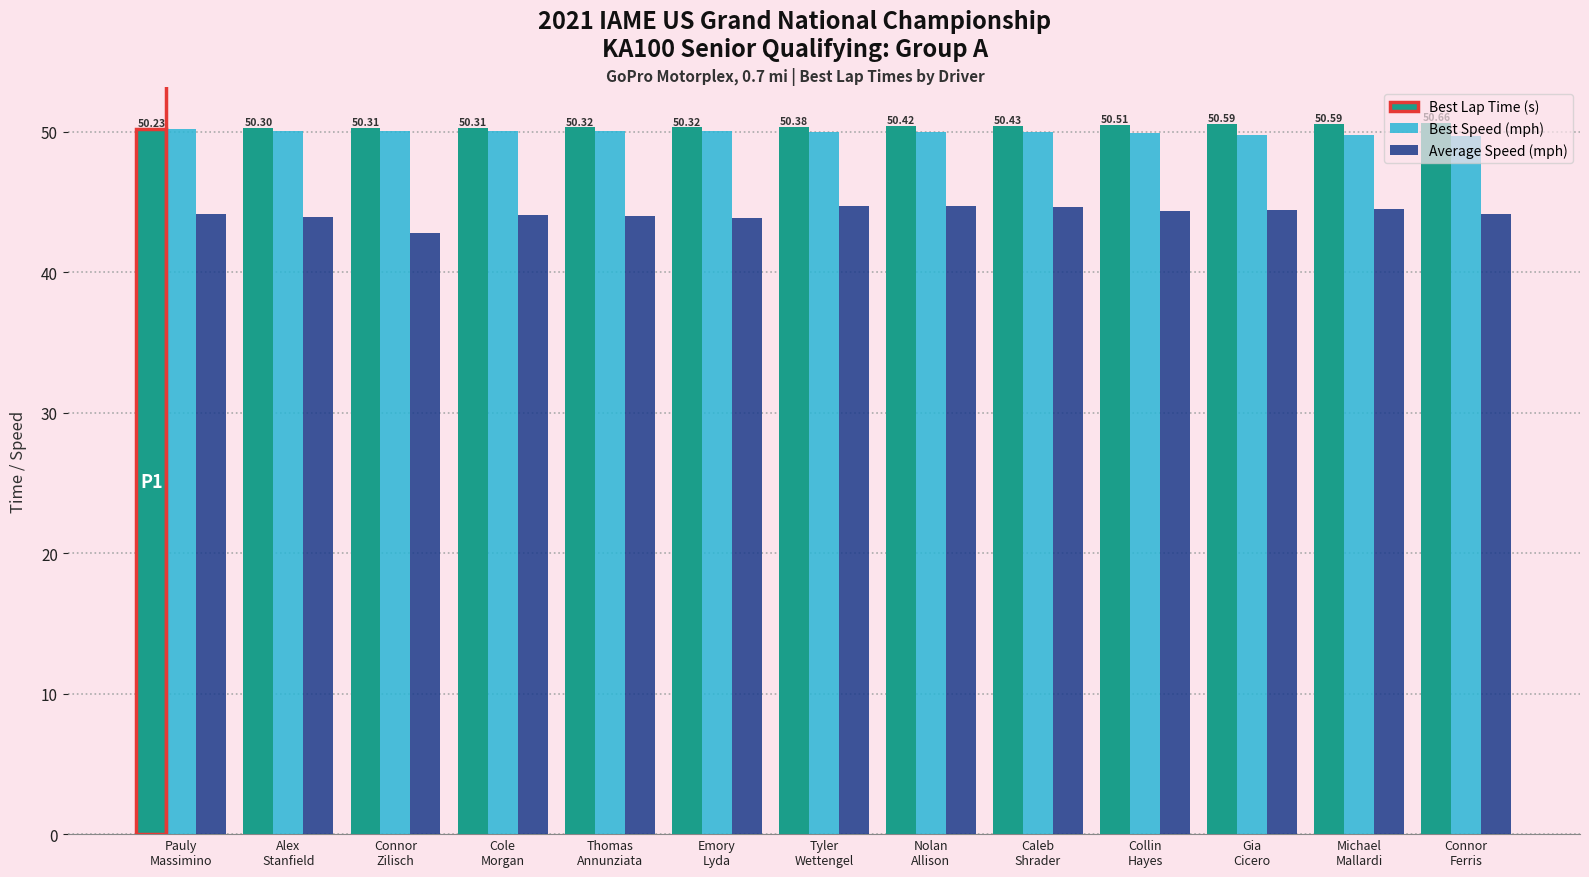

Rank the series by their maximum value, from highest to lowest.

Best Lap Time (s), Best Speed (mph), Average Speed (mph)